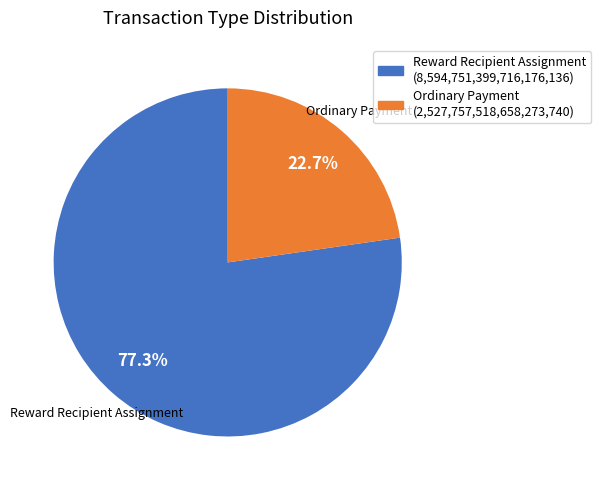

To the nearest percent, what percentage of the pie is Ordinary Payment?

23%